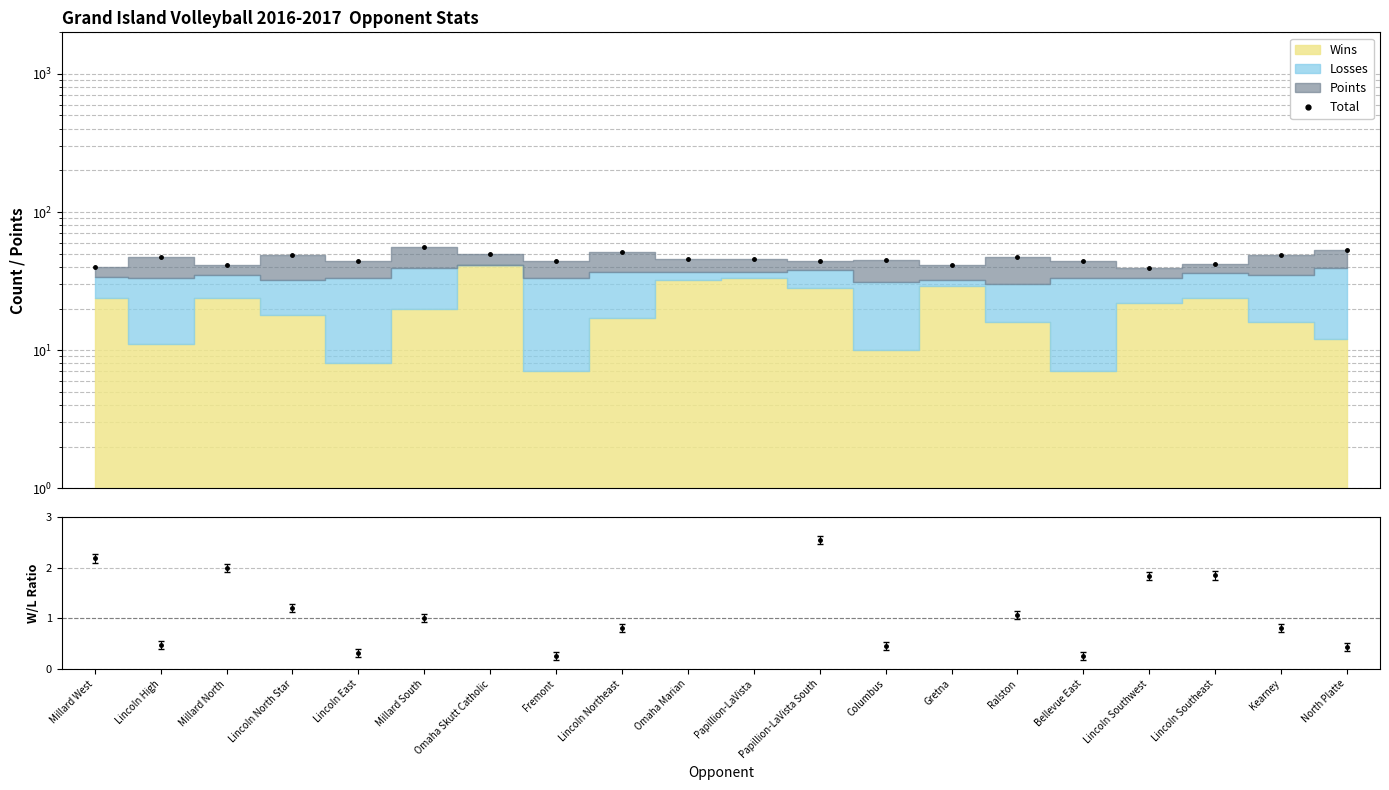

What is the difference between the maximum and minimum values?

17